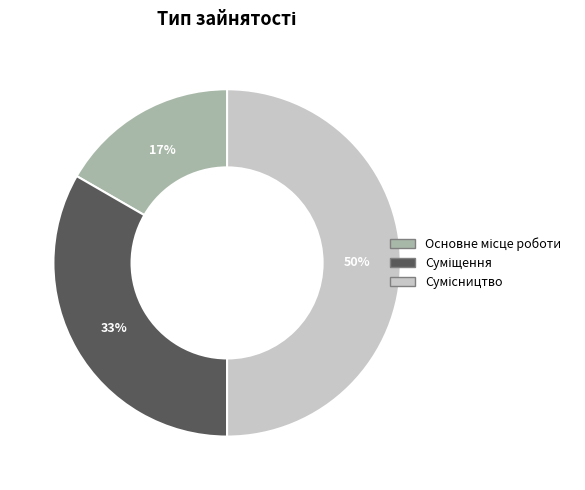

To the nearest percent, what is the average slice percentage?

33%